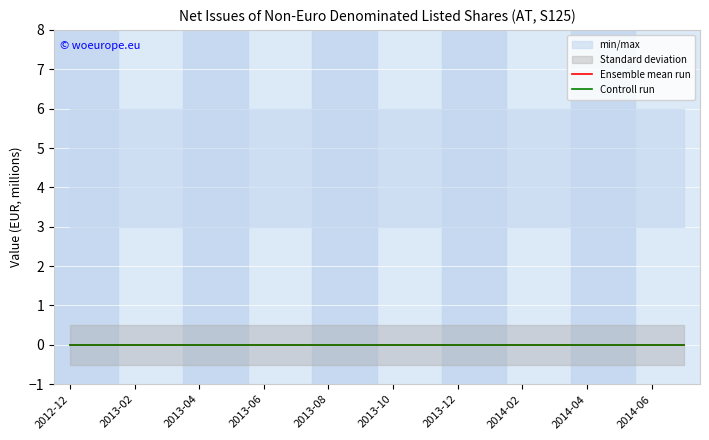

List the labels in order of OBS_VALUE value, largest first.

2012-12, 2013-01, 2013-02, 2013-03, 2013-04, 2013-05, 2013-06, 2013-07, 2013-08, 2013-09, 2013-10, 2013-11, 2013-12, 2014-01, 2014-02, 2014-03, 2014-04, 2014-05, 2014-06, 2014-07